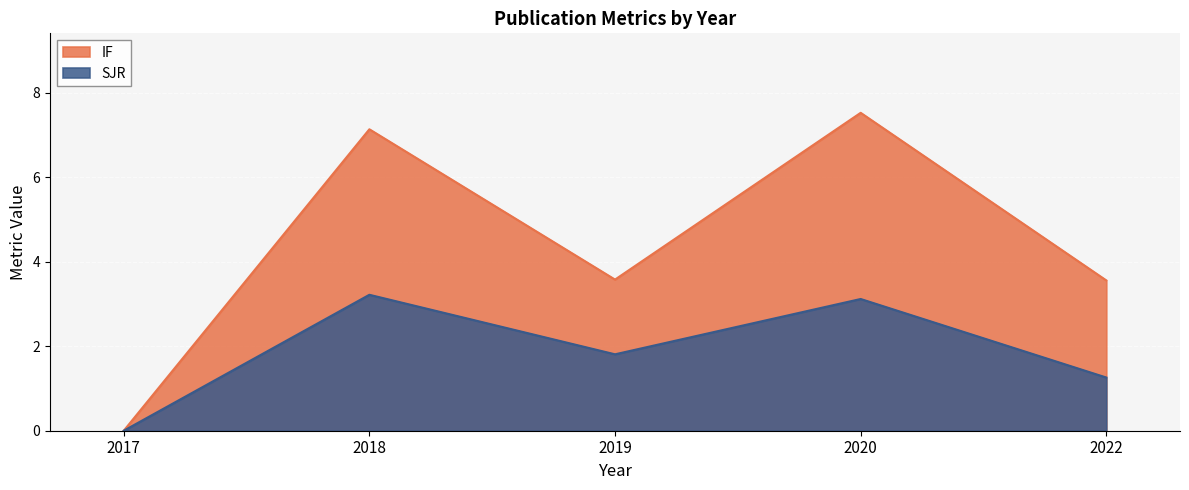

At which label does SJR first exceed 1?

2018